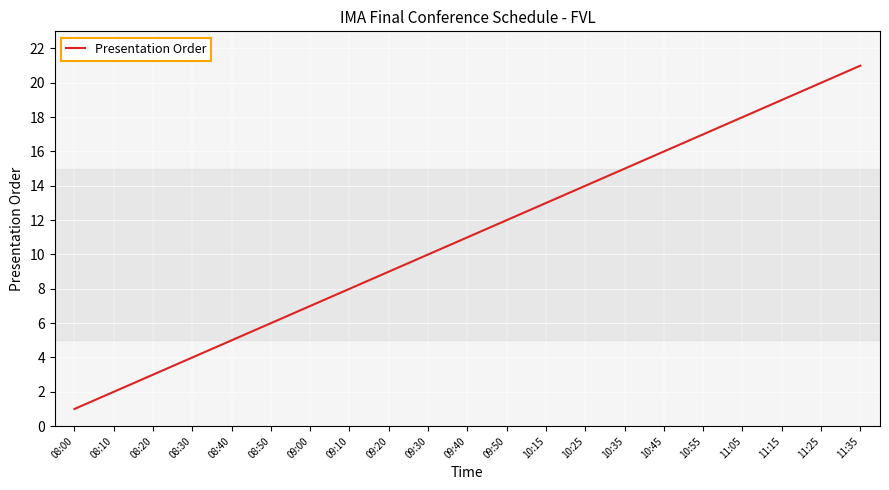

How many lines are shown in the chart?

1